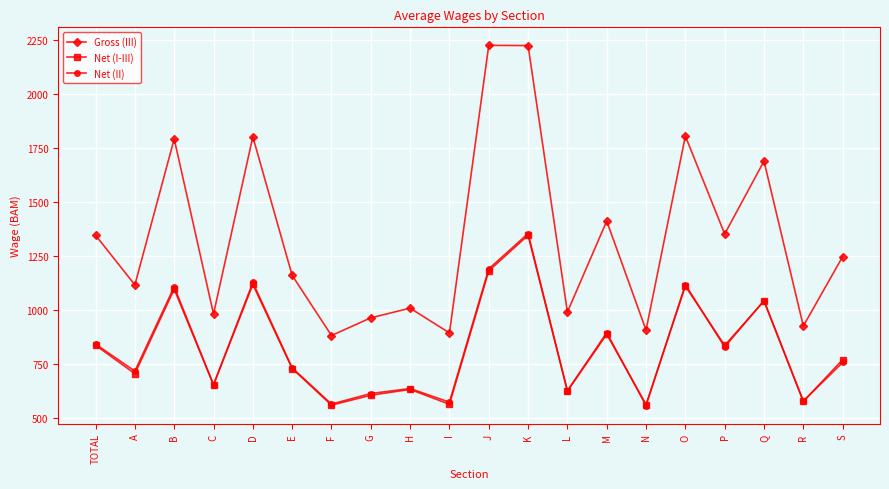

How many series are shown in this chart?

3